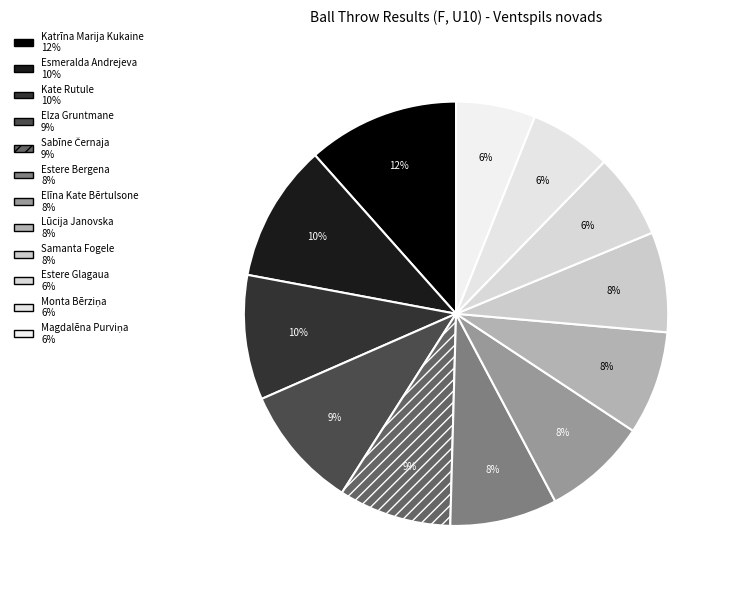

Count the number of slices in the pie.

12